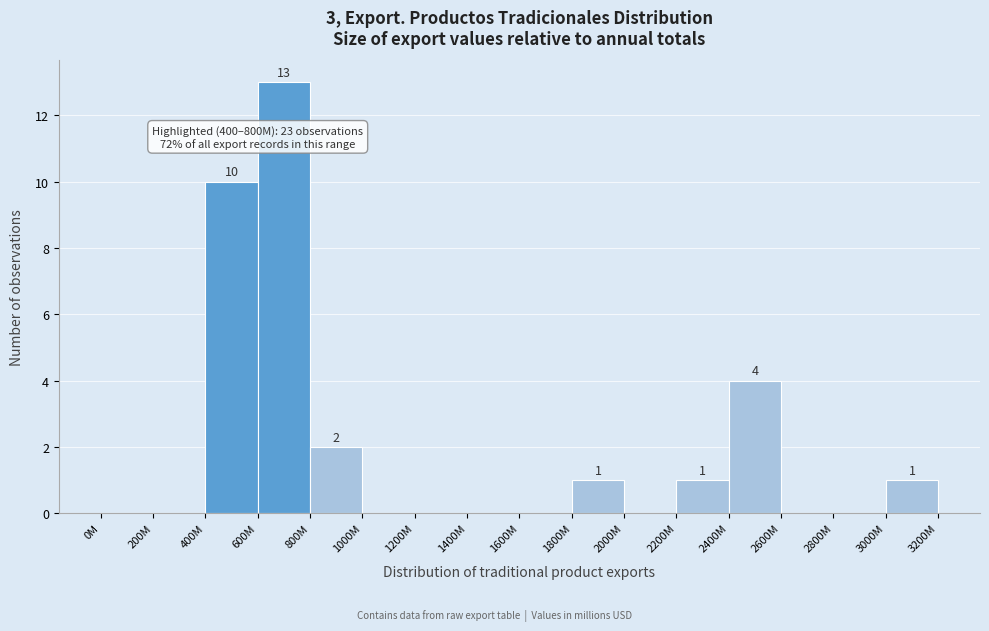

Reading right to left, what are all the values shown in this chart?

3000M=1	2800M=0	2600M=0	2400M=4	2200M=1	2000M=0	1800M=1	1600M=0	1400M=0	1200M=0	1000M=0	800M=2	600M=13	400M=10	200M=0	0M=0